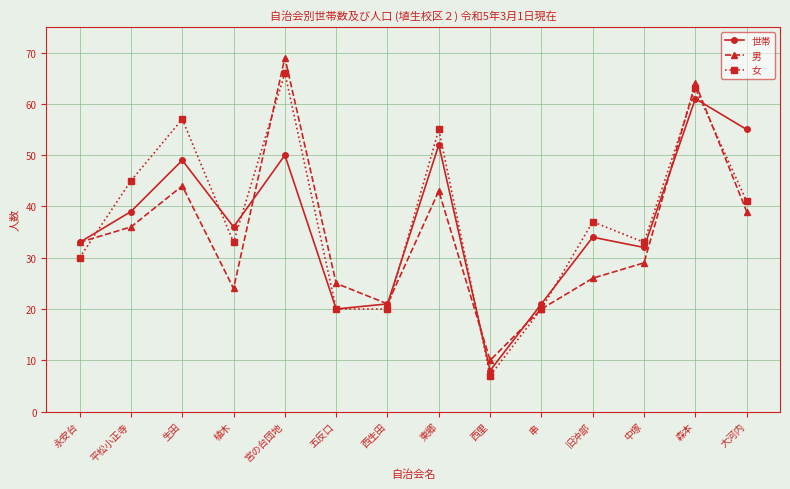

After their last crossing, which series has the higher values: 男 or 世帯?

世帯